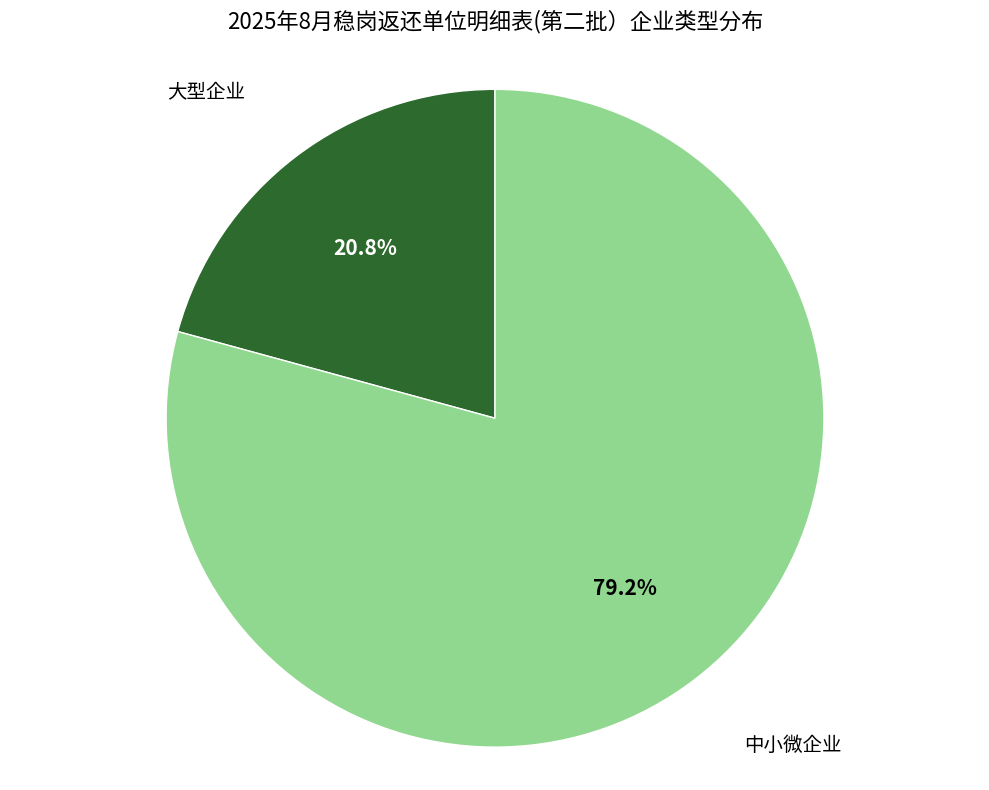

Is there a majority slice in this chart?

Yes